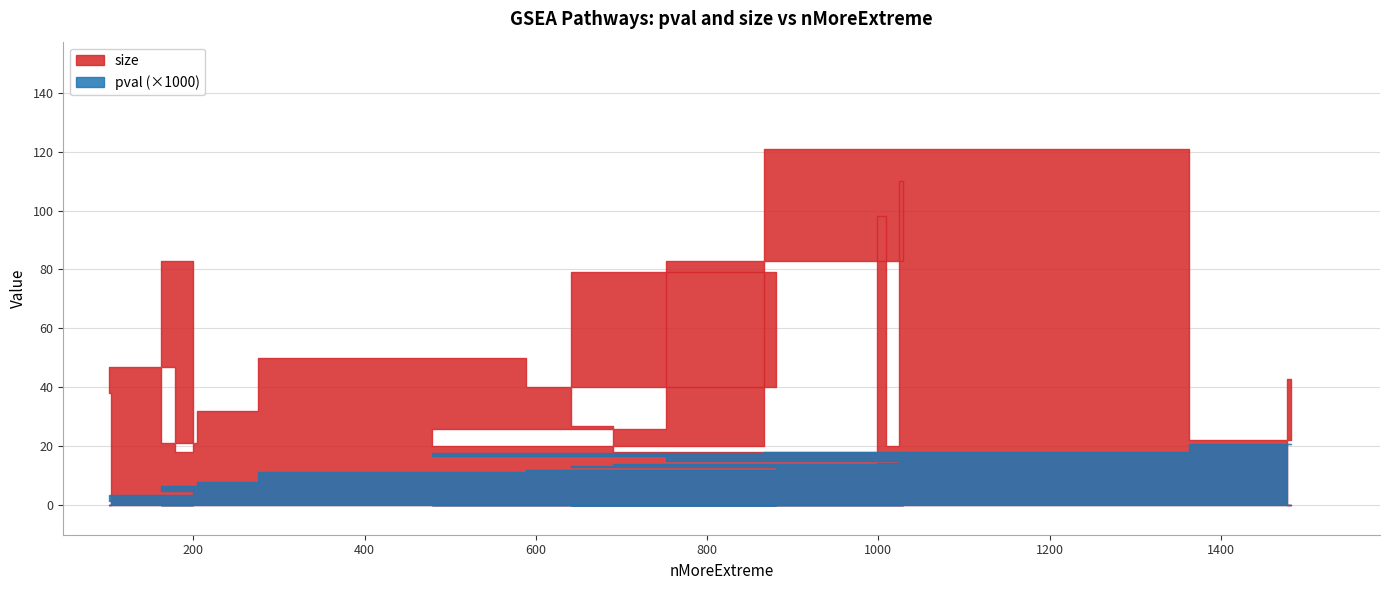

What is the label of the 9th point from the right?

988